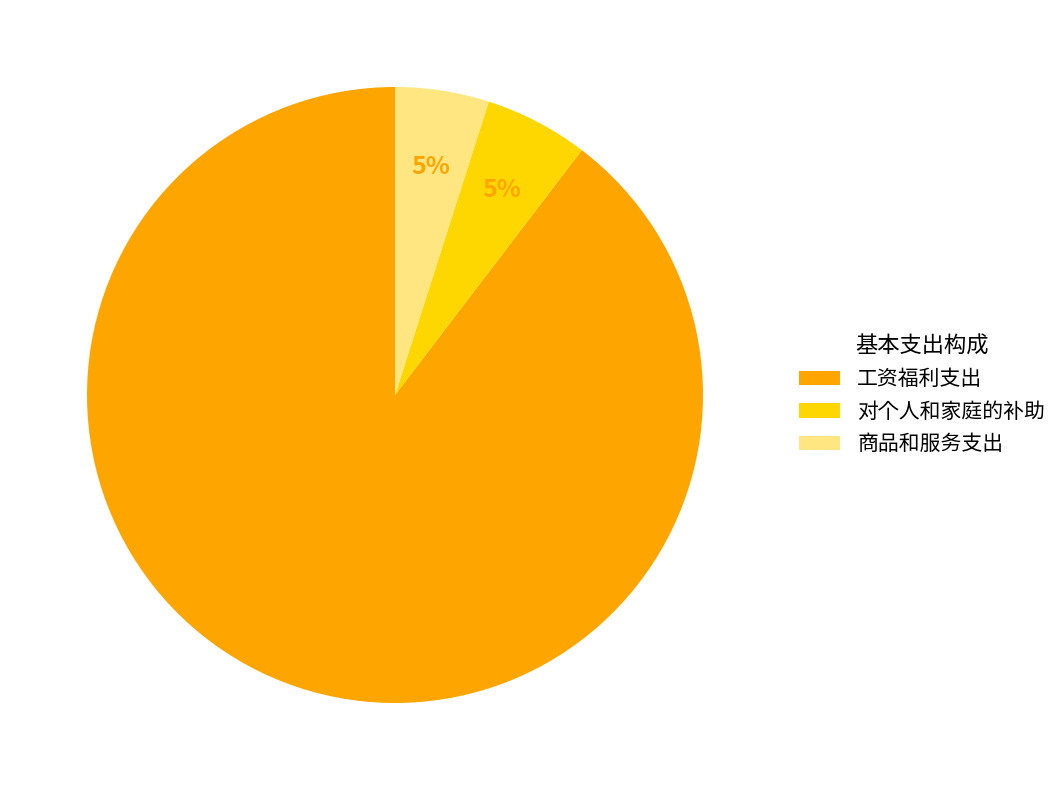

True or false: 工资福利支出 accounts for 99% of the total.

False